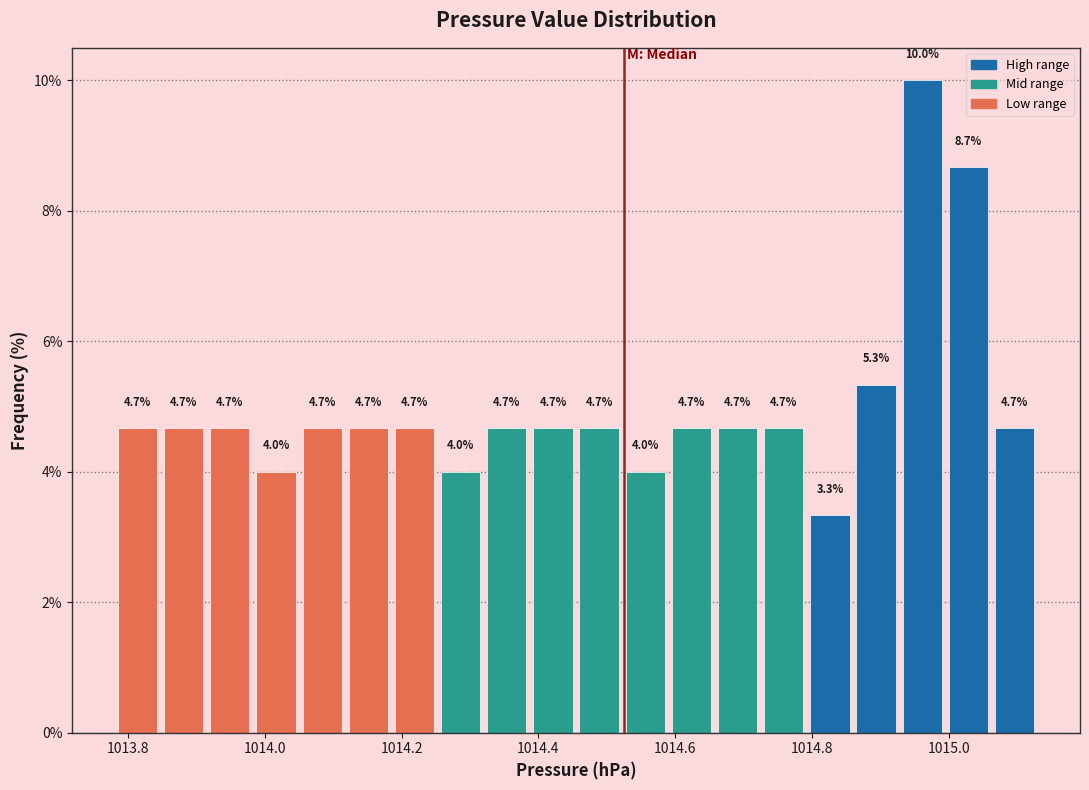

Read against the x-axis, roughly where is the centre of the tallest bar?

1014.96